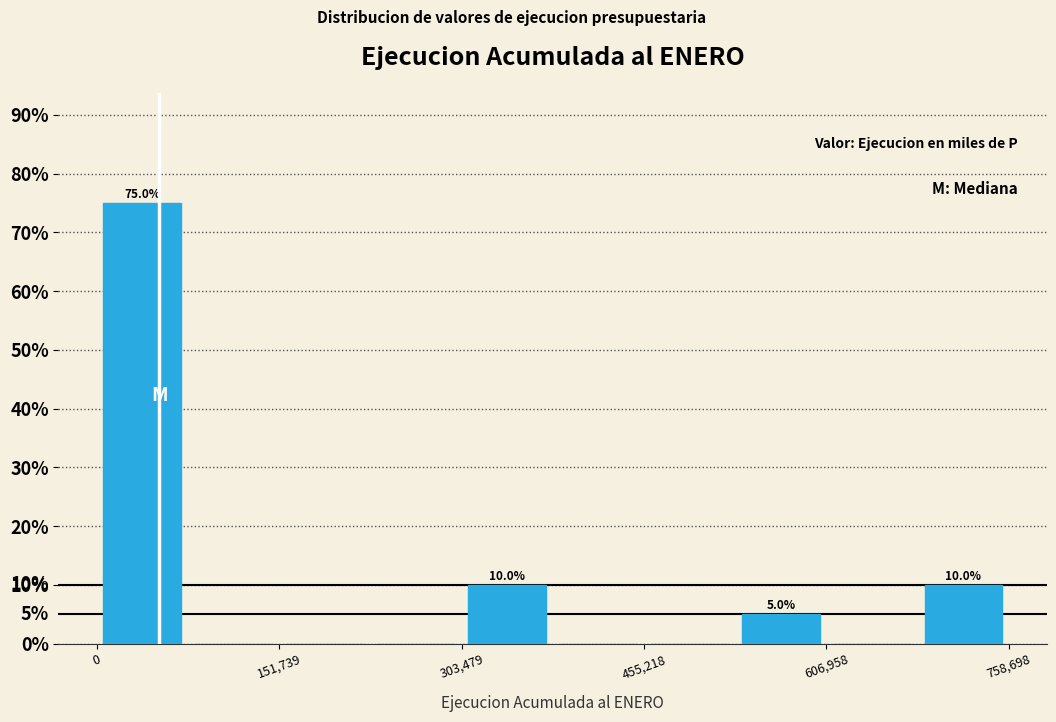

Read against the x-axis, roughly where is the centre of the tallest bar?

40000